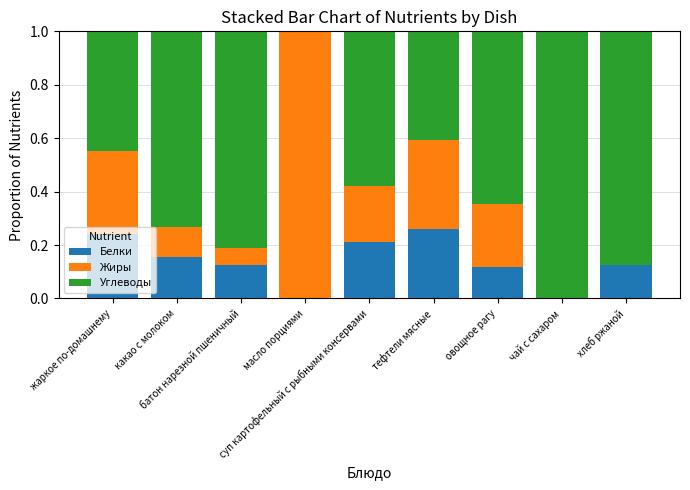

What is the approximate value of Углеводы at батон нарезной пшеничный?

0.8